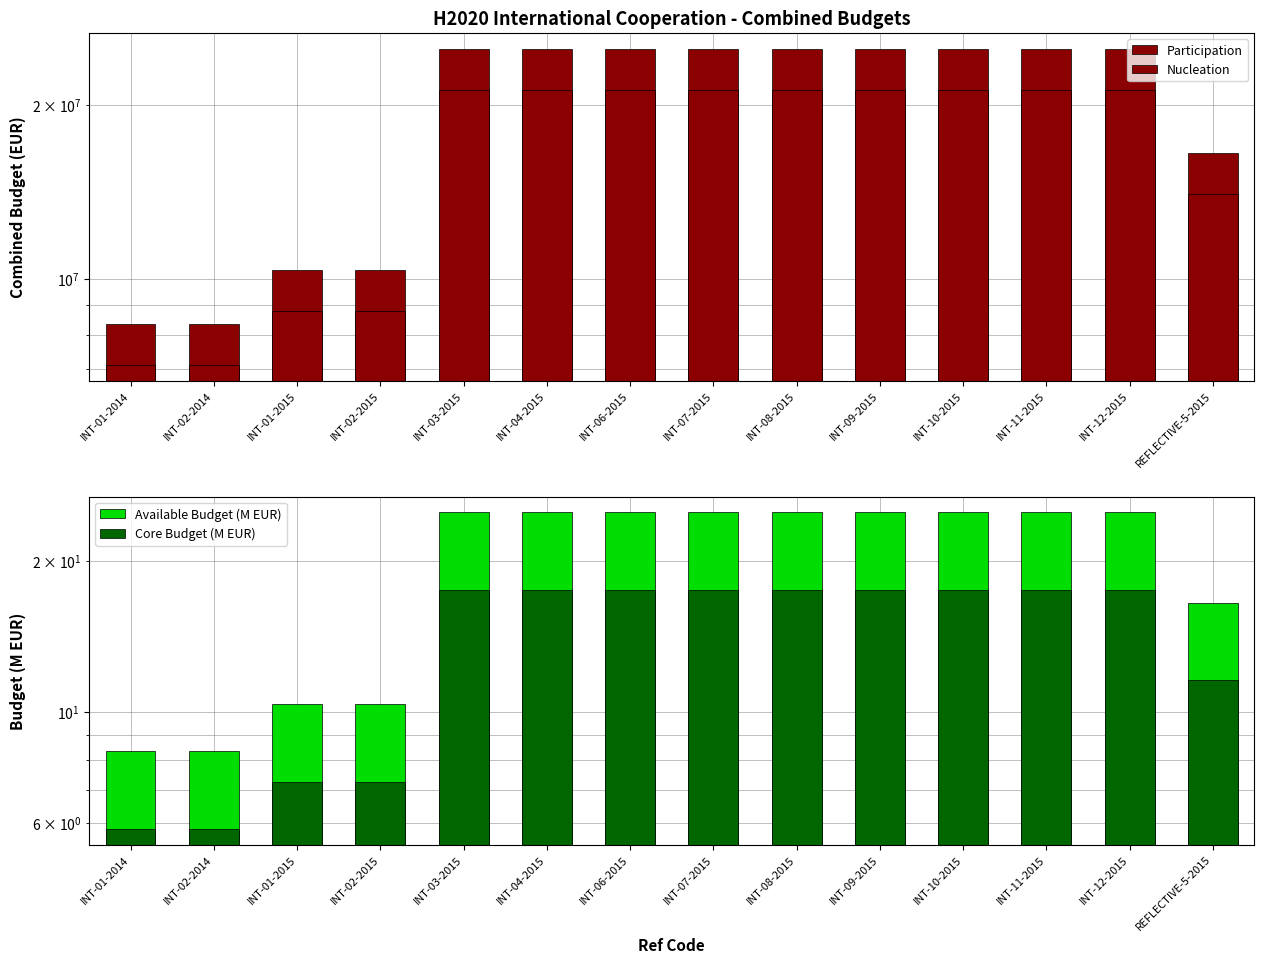

Which series has the largest total across all categories?

Participation